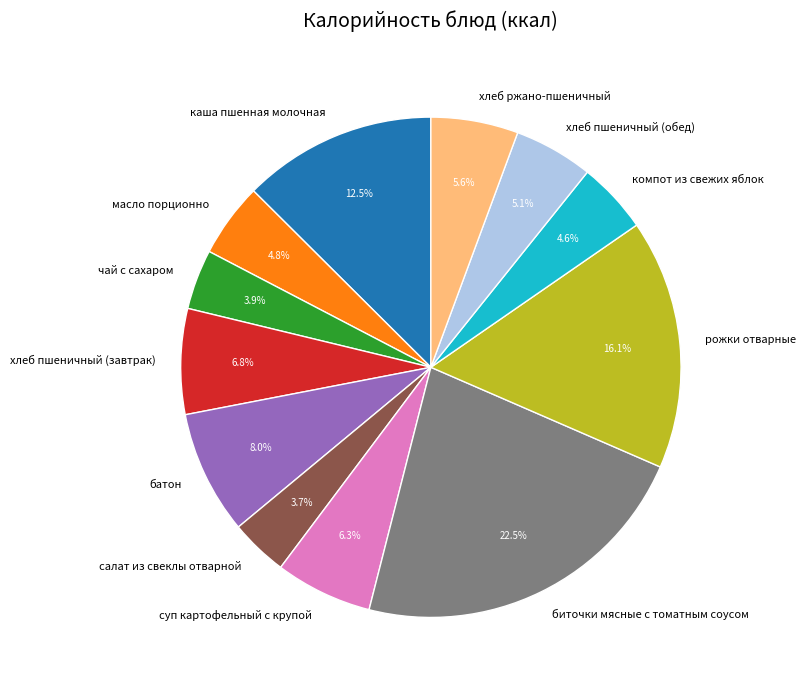

To the nearest percent, what portion does масло порционно represent?

5%